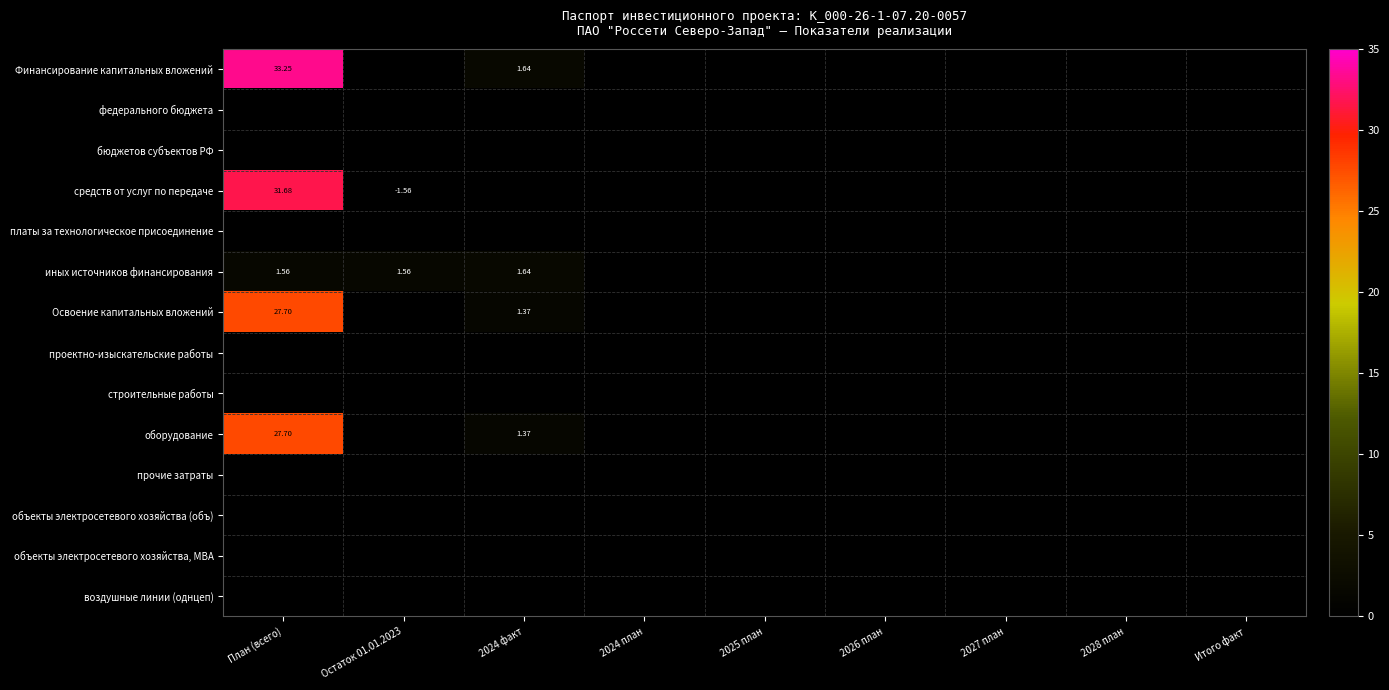

List the series in order of their peak value, lowest first.

федерального бюджета, бюджетов субъектов РФ, платы за технологическое присоединение, проектно-изыскательские работы, строительные работы, прочие затраты, объекты электросетевого хозяйства (объ), объекты электросетевого хозяйства, МВА, воздушные линии (однцеп), иных источников финансирования, Освоение капитальных вложений, оборудование, средств от услуг по передаче, Финансирование капитальных вложений